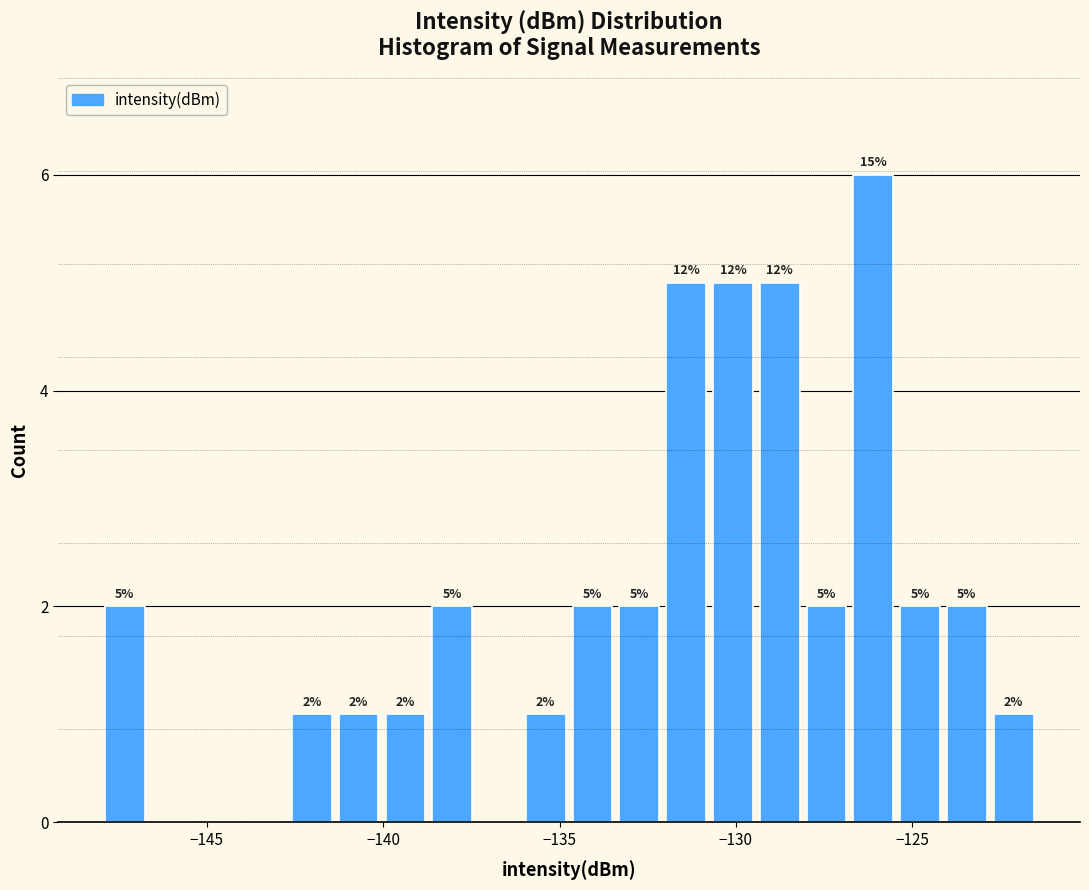

Read against the x-axis, roughly where is the centre of the tallest bar?

-126.0